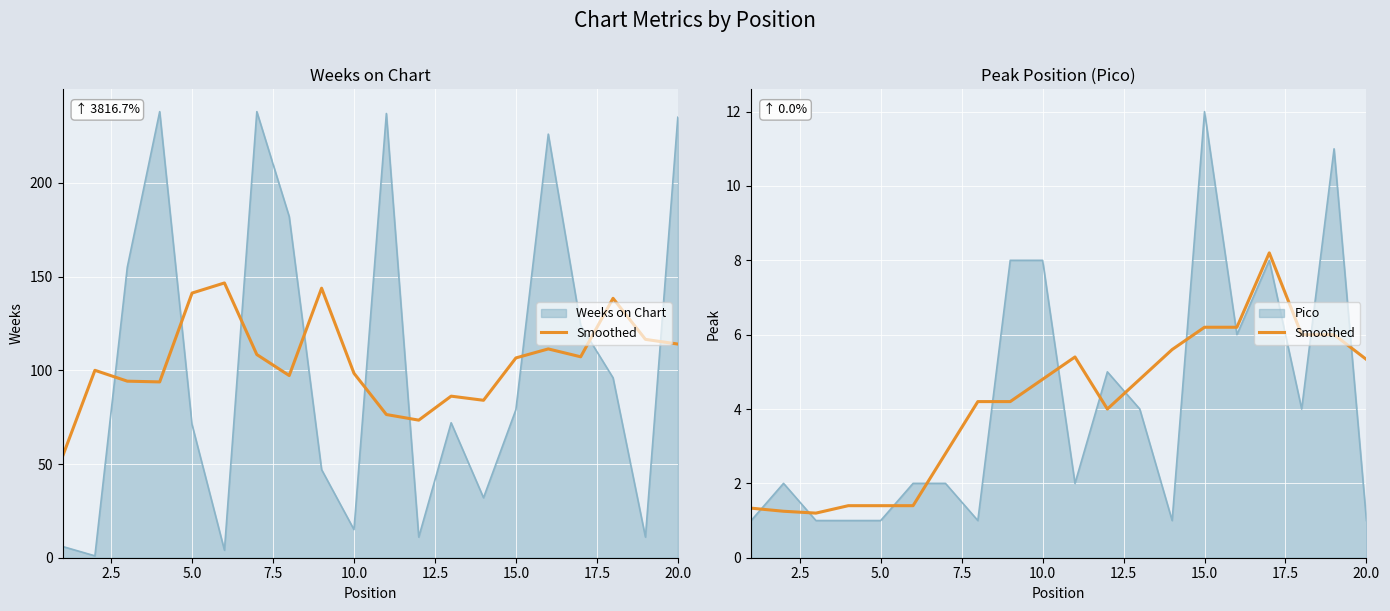

What is the sum of all values?

81.7